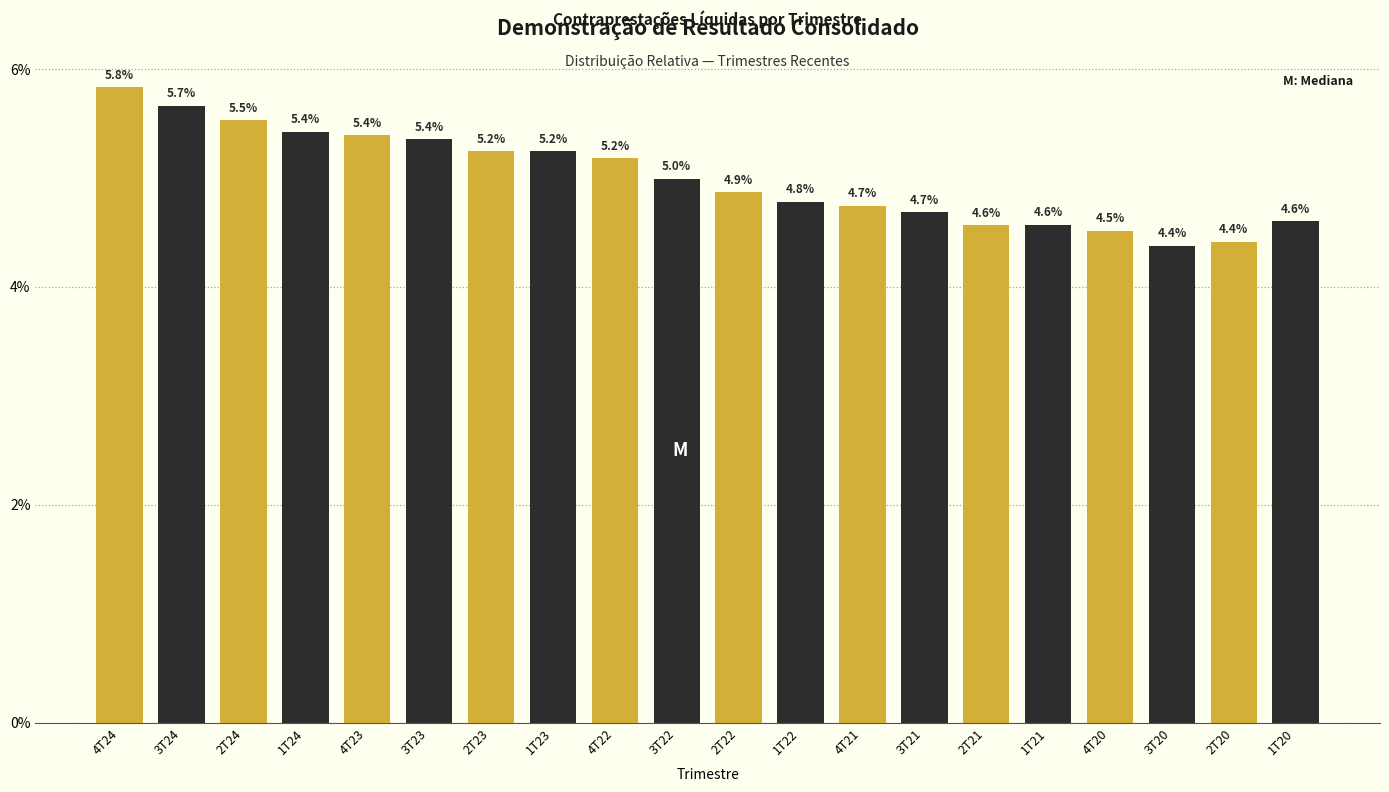

Reading left to right, list all the values displayed in this chart.

5.8	5.7	5.5	5.4	5.4	5.4	5.2	5.2	5.2	5.0	4.9	4.8	4.7	4.7	4.6	4.6	4.5	4.4	4.4	4.6